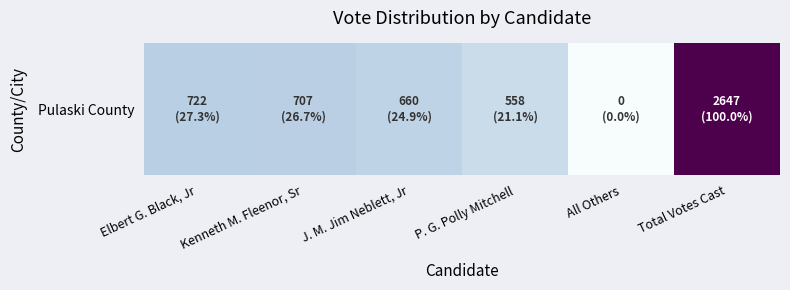

At which label is the value closest to 1323?

Elbert G. Black, Jr